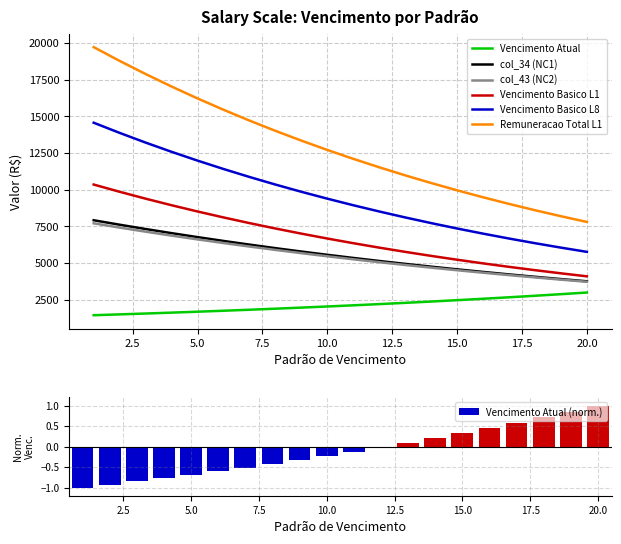

True or false: Vencimento Atual and col_34 (NC1) cross at least once.

False